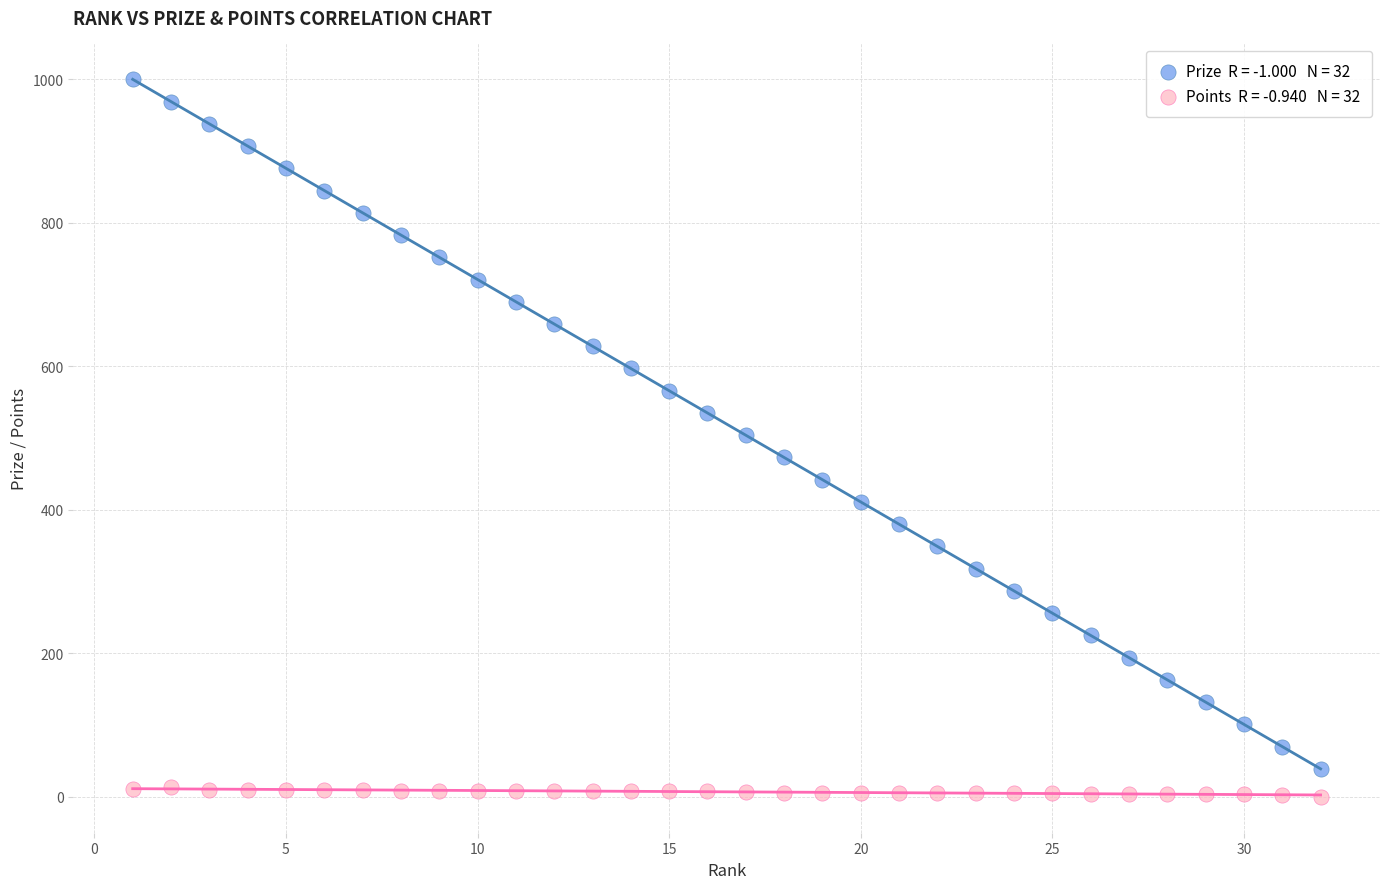

Across all data points, what is the range of Y values (max minus min)?

1000